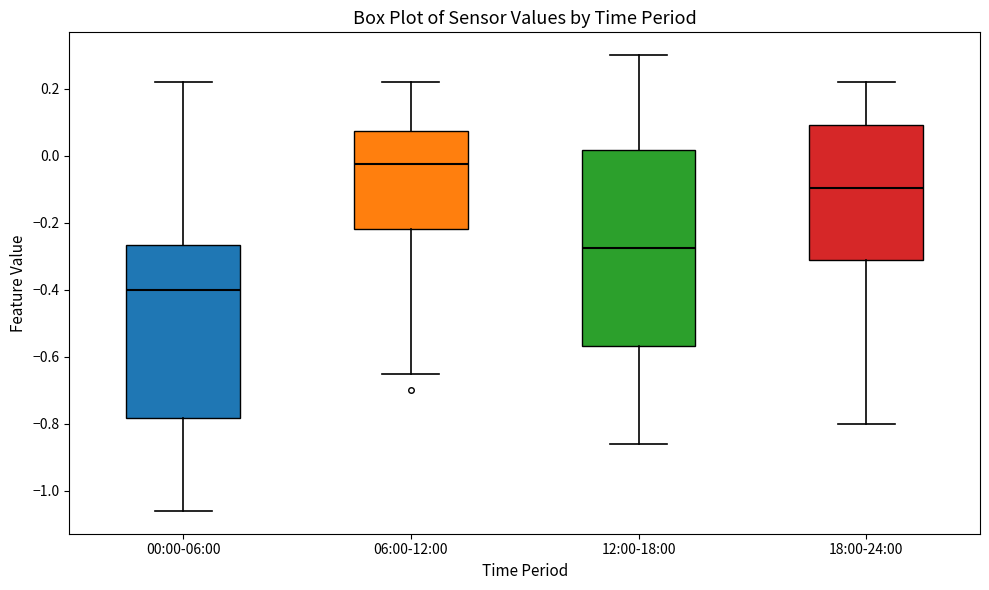

Reading left to right, transcribe this box plot: for each box, give where its median line is, the range the box spans, and where its two whiskers end, as read against the y-axis. The values are not printed on the chart, so give them approximately, as read against the axis.

00:00-06:00: median -0.40, box -0.78 to -0.26, whiskers -1.06 to 0.22
06:00-12:00: median -0.02, box -0.22 to 0.08, whiskers -0.64 to 0.22
12:00-18:00: median -0.28, box -0.56 to 0.02, whiskers -0.86 to 0.30
18:00-24:00: median -0.10, box -0.32 to 0.10, whiskers -0.80 to 0.22